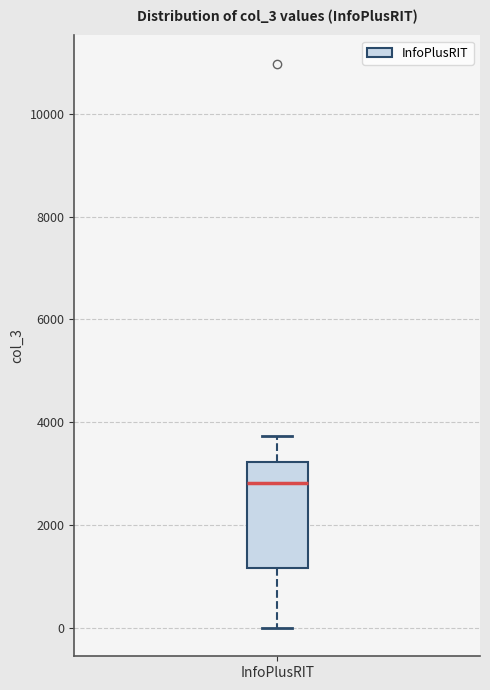

Transcribe this box plot: give where the median line is, the range the box spans, and where the two whiskers end, as read against the y-axis. The values are not printed on the chart, so give them approximately, as read against the axis.

median 2800, box 1200 to 3200, whiskers 0 to 3800